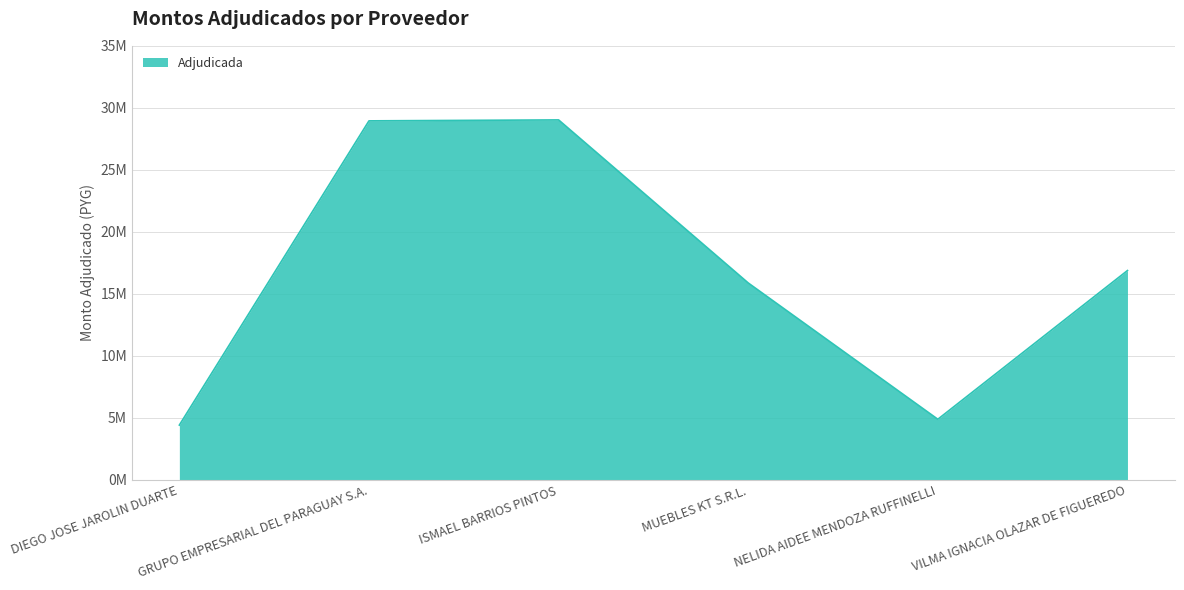

List the labels in order of value, smallest first.

DIEGO JOSE JAROLIN DUARTE, NELIDA AIDEE MENDOZA RUFFINELLI, MUEBLES KT S.R.L., VILMA IGNACIA OLAZAR DE FIGUEREDO, GRUPO EMPRESARIAL DEL PARAGUAY S.A., ISMAEL BARRIOS PINTOS